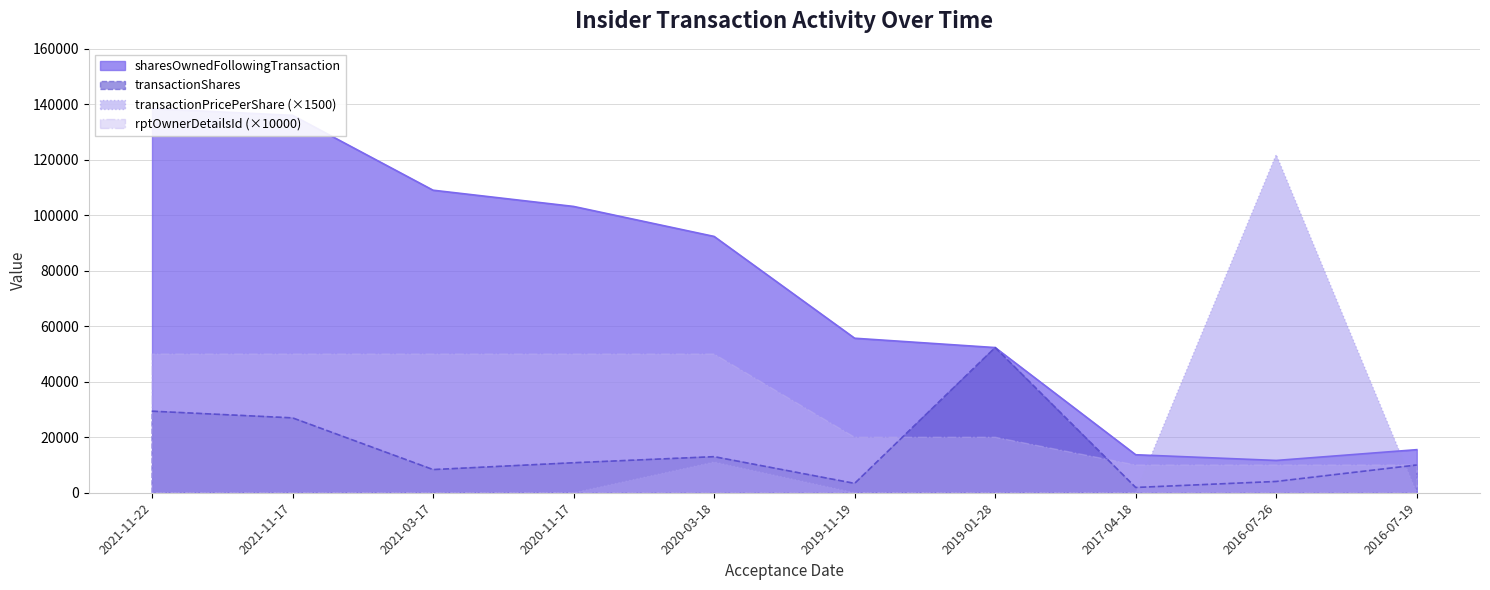

What is the maximum value for transactionShares?

52325